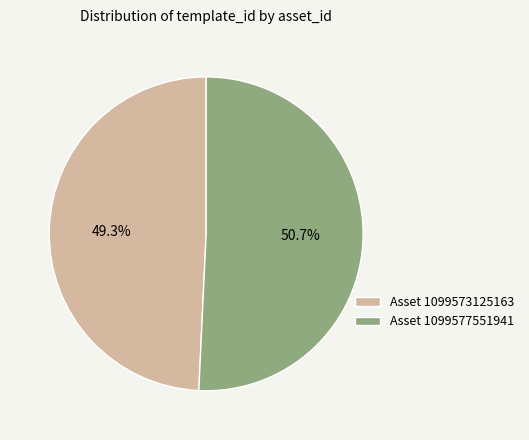

Rank the categories by value from lowest to highest.

Asset 1099573125163, Asset 1099577551941